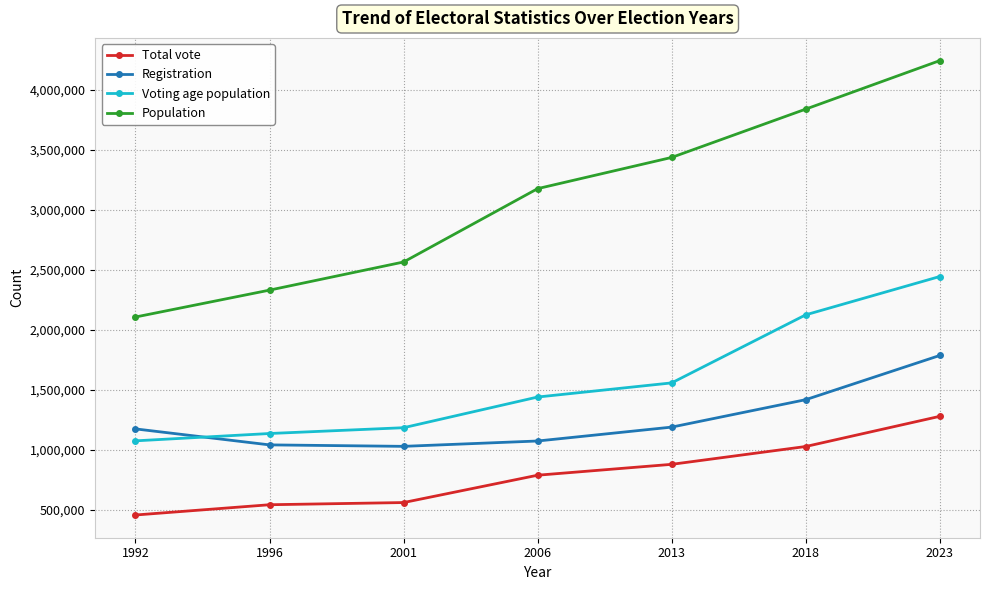

True or false: Total vote and Population cross at least once.

False